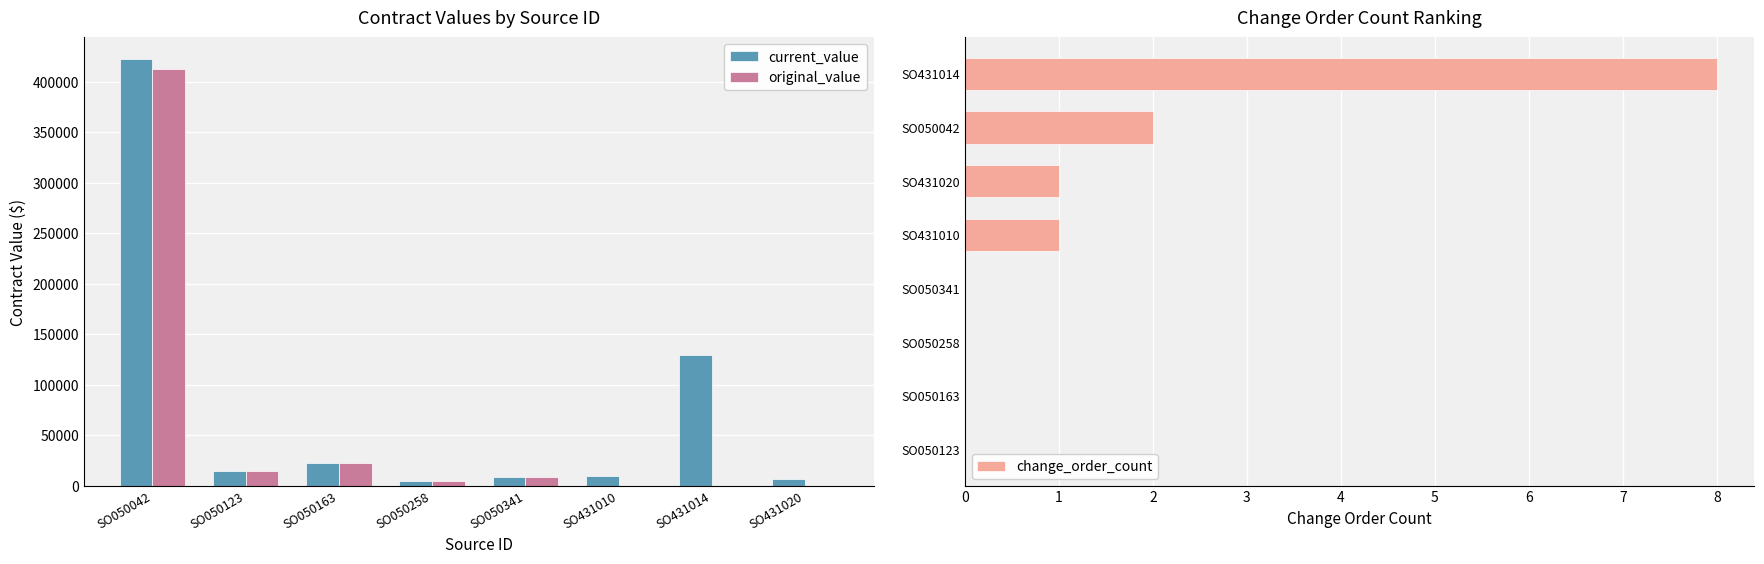

The value of original_value at SO050042 is 726218.0. True or false?

False